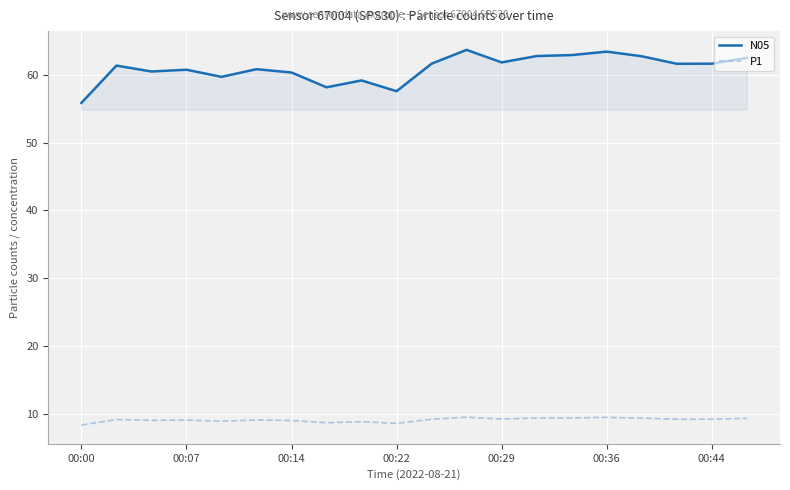

How many series are shown in this chart?

2